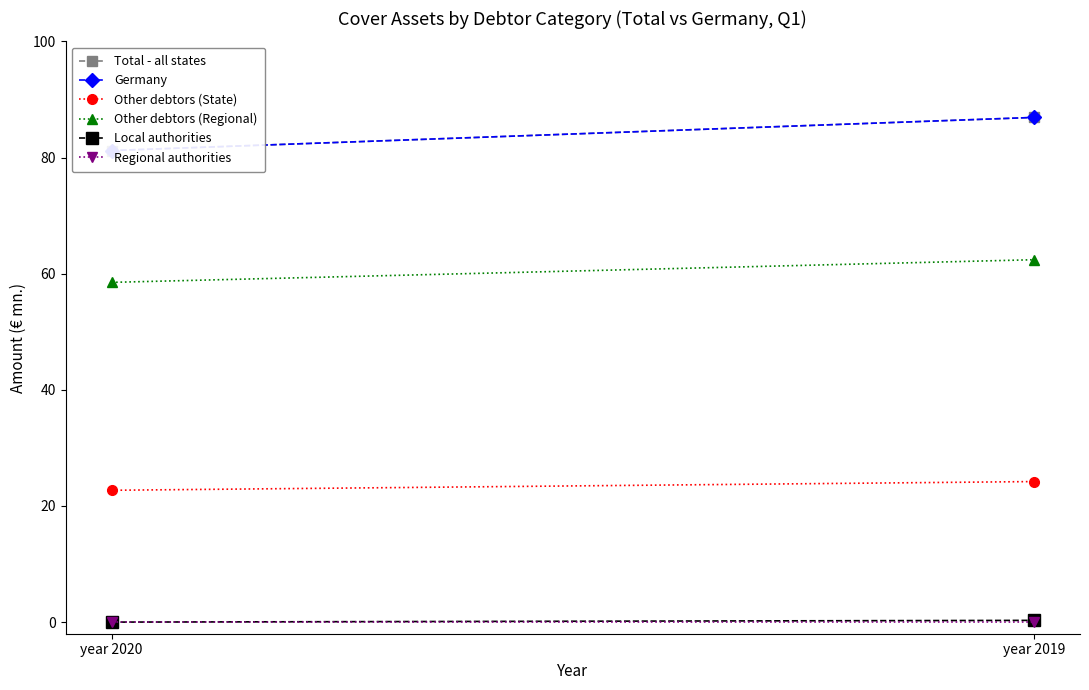

What is the value of the Germany point at the 1st from the left?

81.2